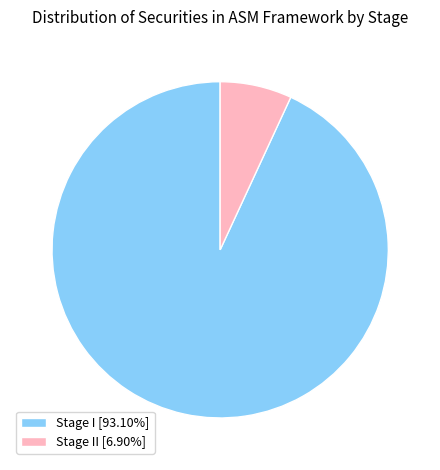

Does any single category account for the majority?

Yes